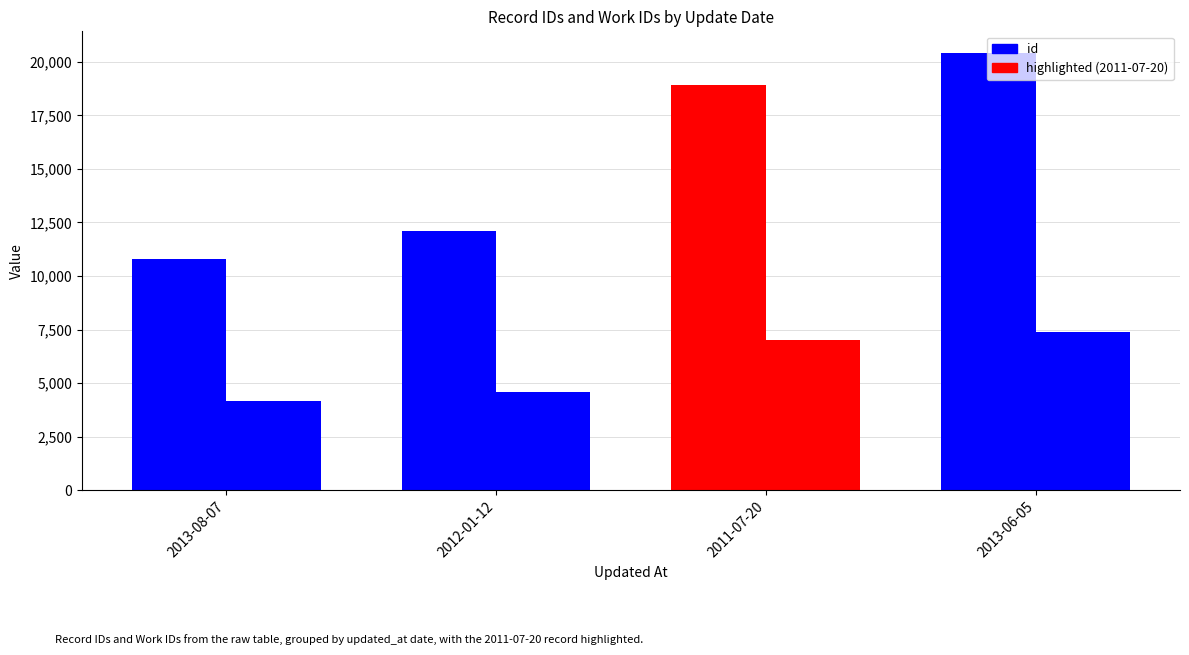

How many groups of bars are there?

4